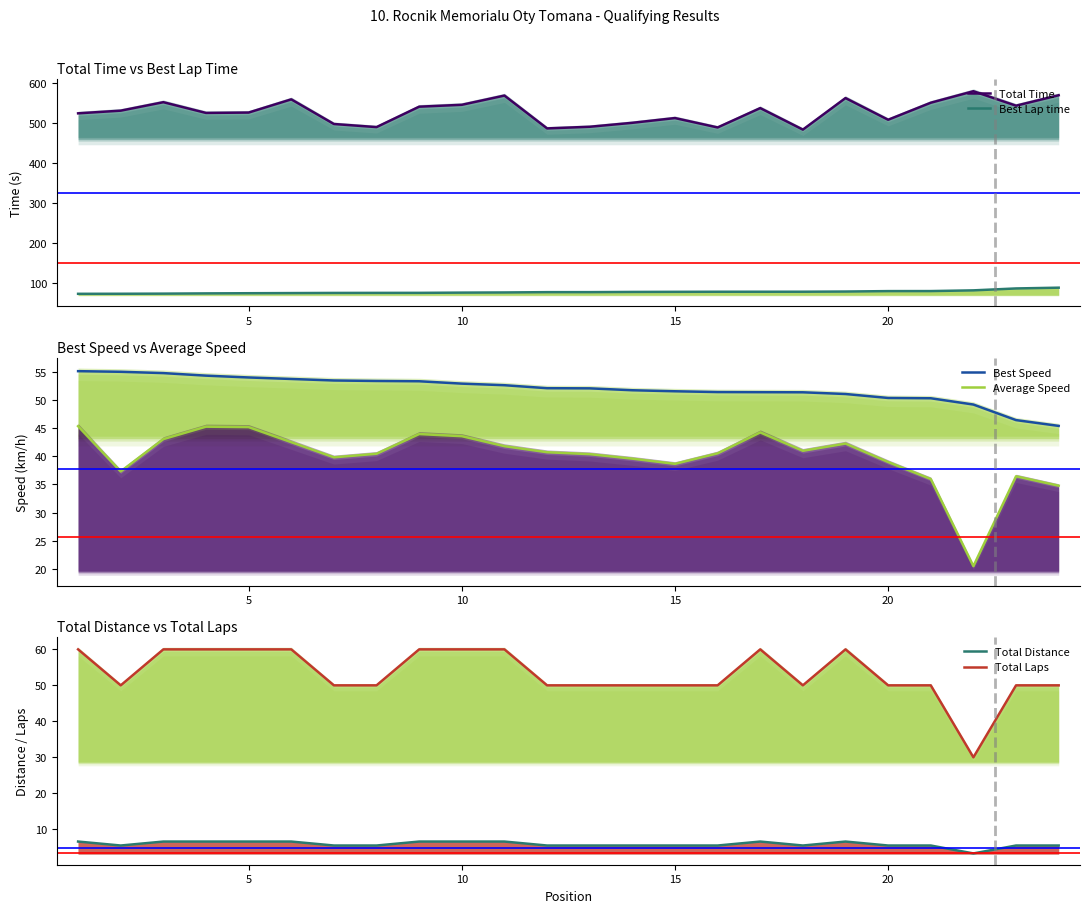

True or false: Best Lap time and Total Laps cross at least once.

False